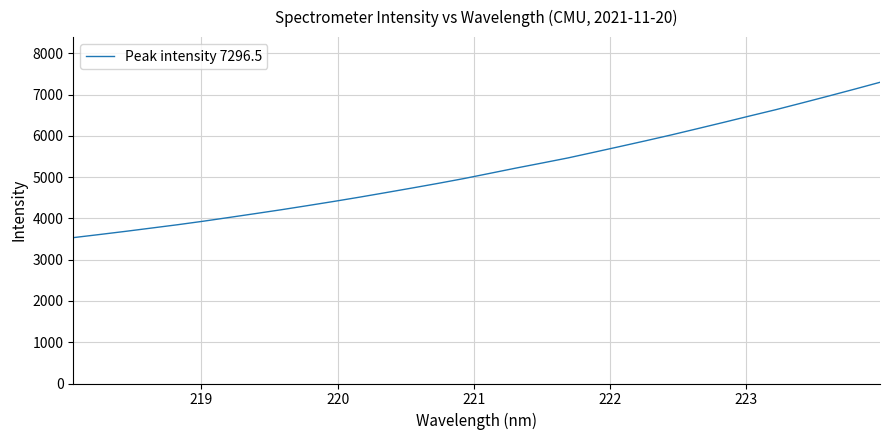

What is the minimum value shown in the chart?

3533.5